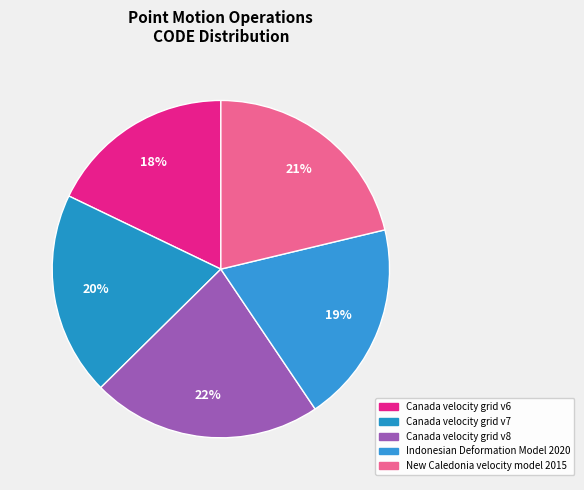

Does Canada velocity grid v6 represent more than half of the total?

No